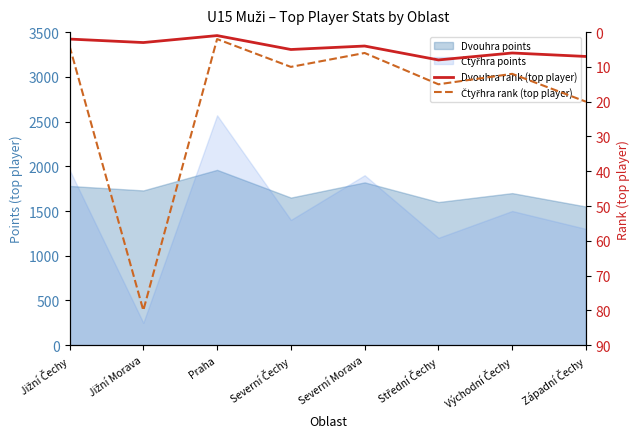

The Dvouhra rank (top player) series shows 7 at Severní Morava. True or false?

False